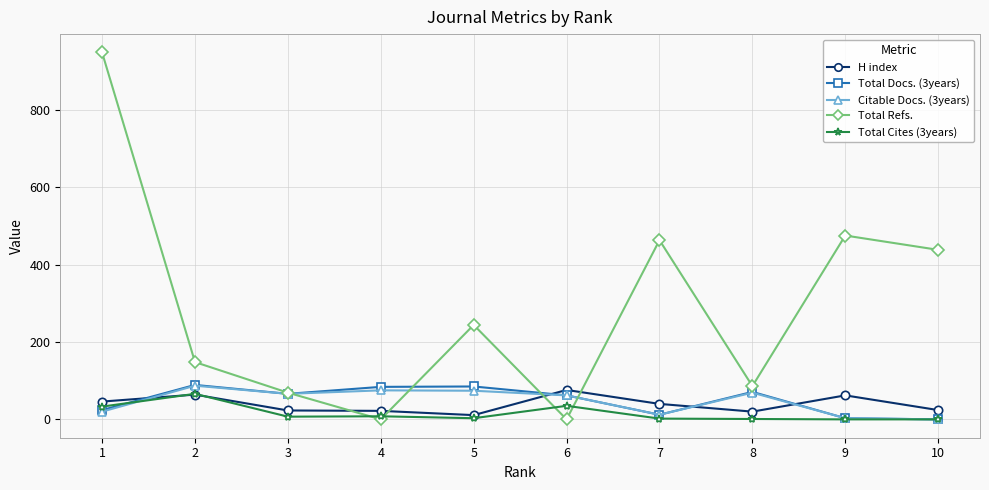

How many data points in H index are less than 40?

5